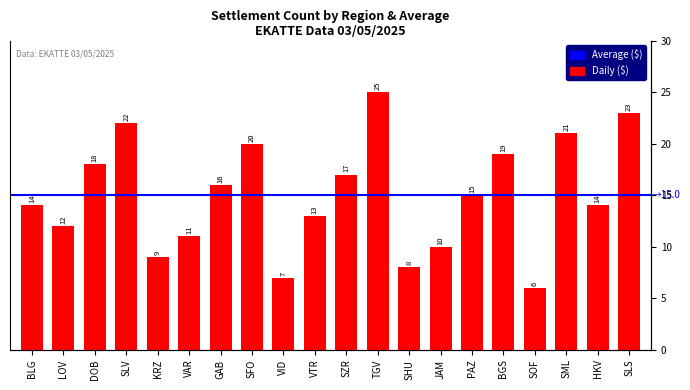

The value at SOF is 1. True or false?

False